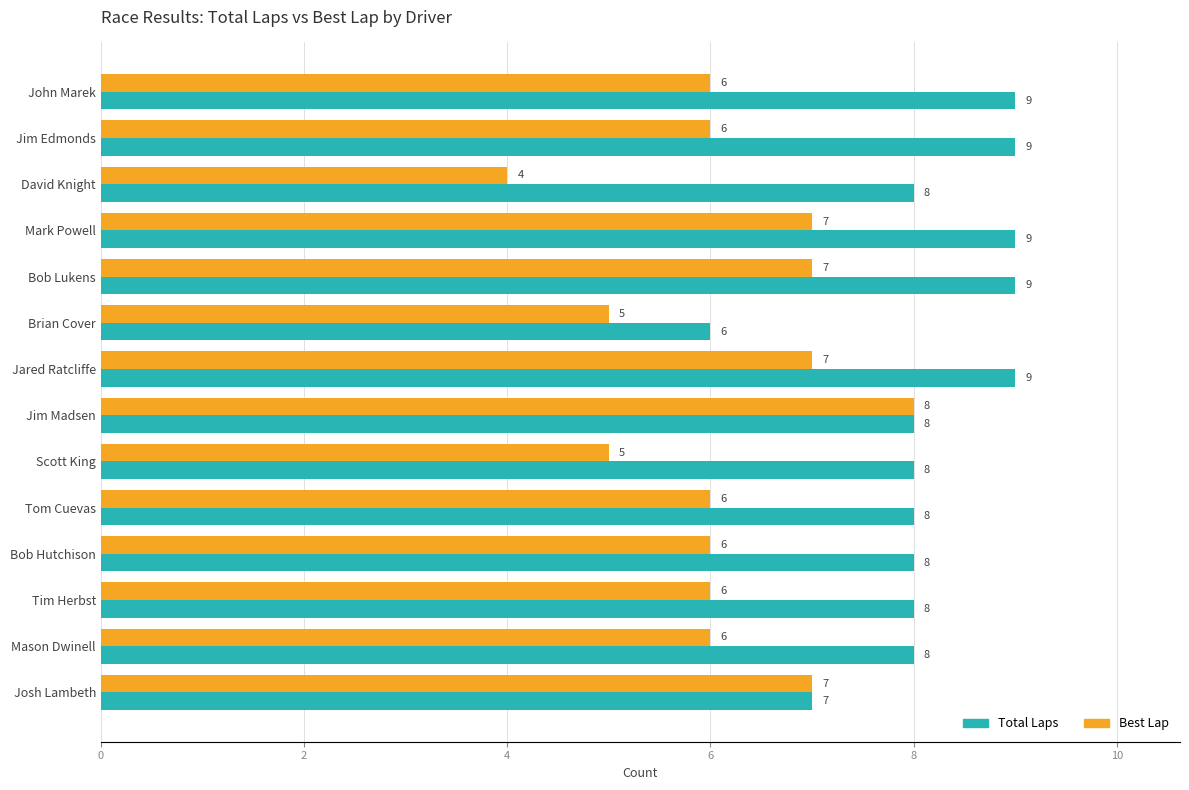

What is the difference between the maximum and second lowest values in the Best Lap series?

3